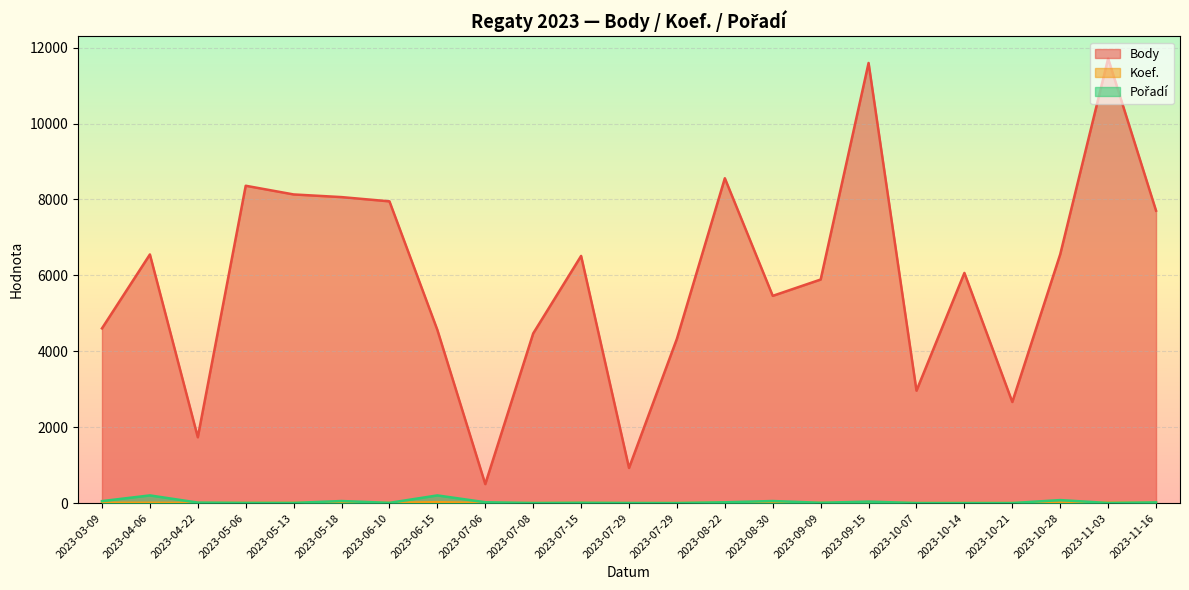

Where is Body nearest to the value 6106?

2023-10-14